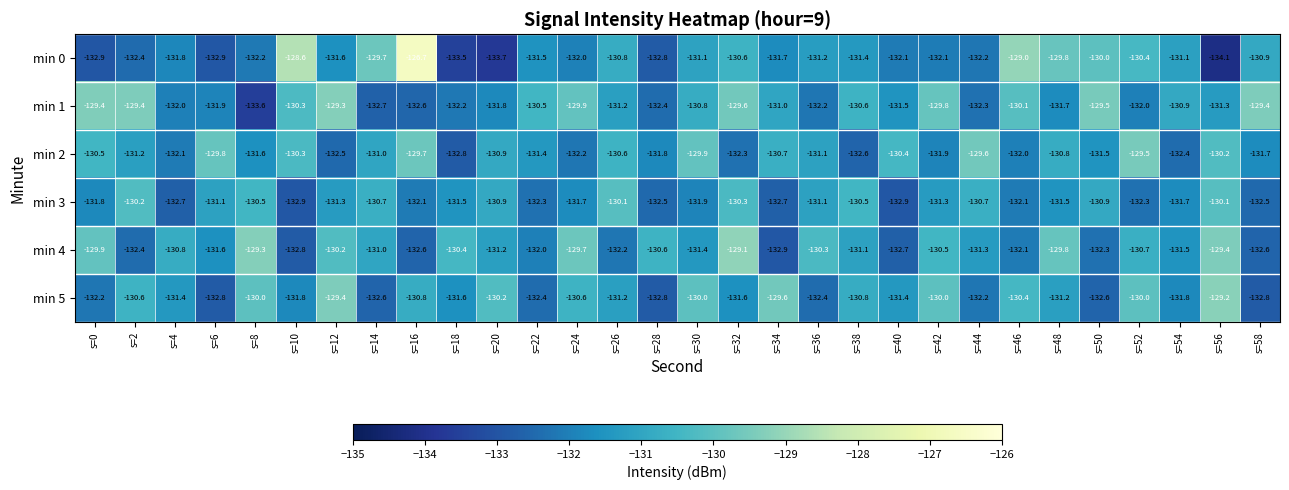

The min 4 series shows -132.6 at s=16. True or false?

True